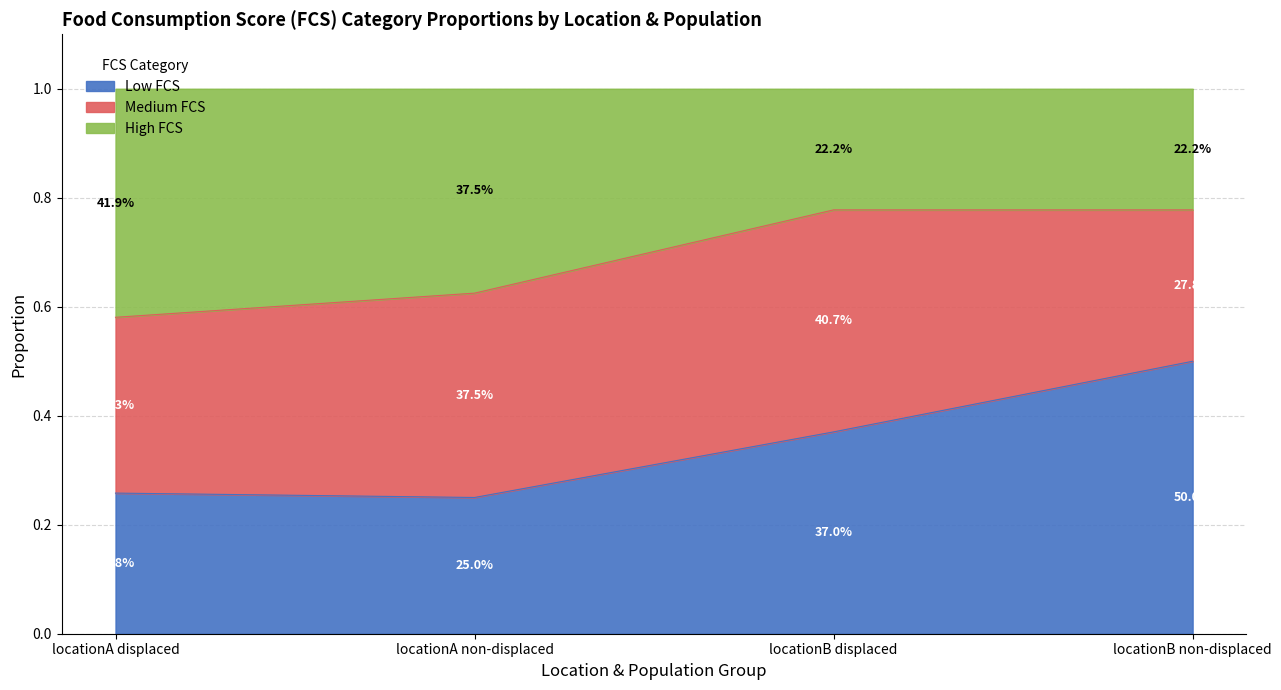

Is it true that High FCS equals 0.4 at locationA displaced?

False